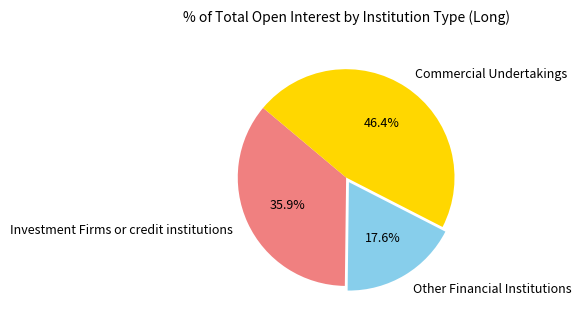

Which slice is the smallest?

Other Financial Institutions